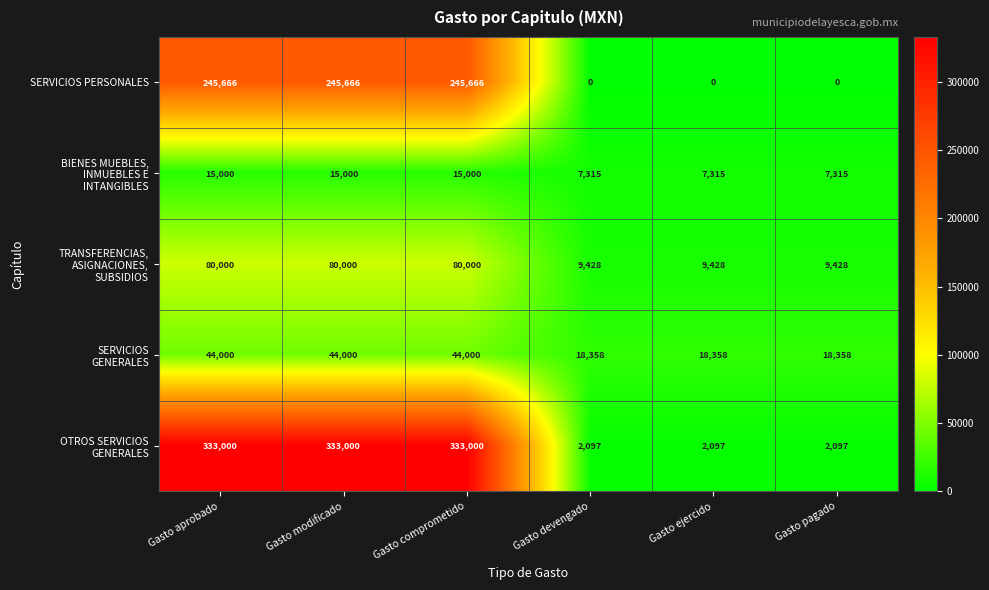

The value of SERVICIOS PERSONALES at Gasto ejercido is 0. True or false?

True